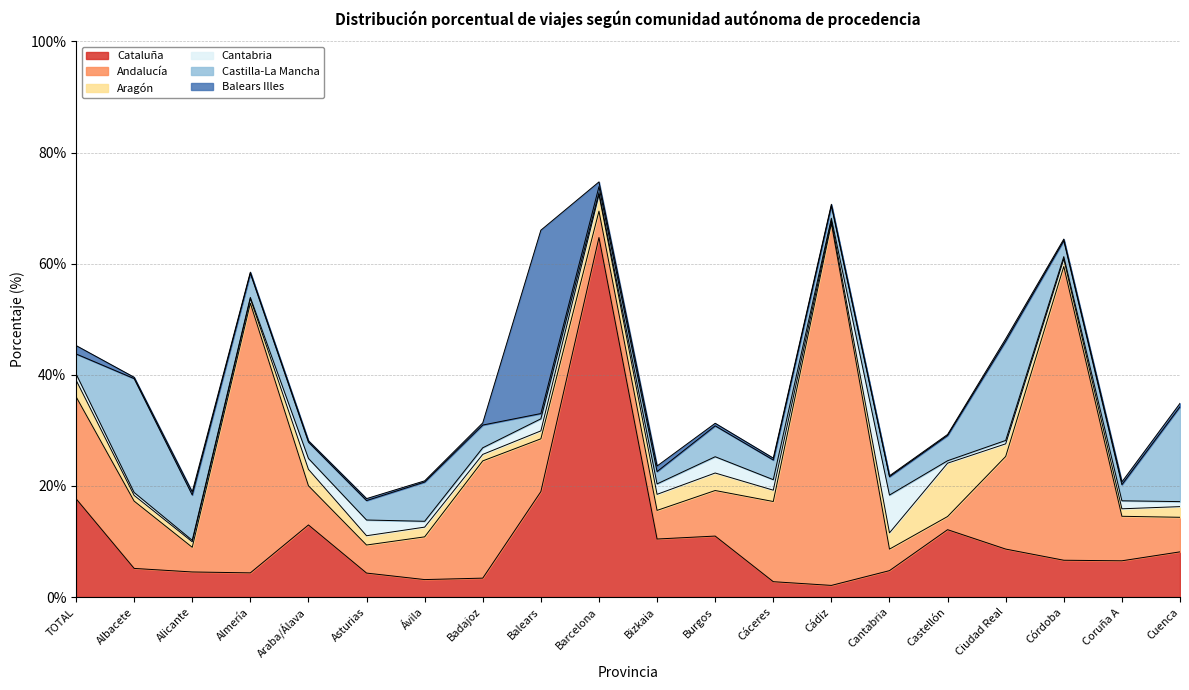

Rank the categories by Cantabria value from lowest to highest.

Almería, Alicante, Barcelona, Córdoba, Cádiz, Castellón, Albacete, Ciudad Real, Cuenca, Ávila, TOTAL, Badajoz, Coruña A, Bizkaia, Cáceres, Araba/Álava, Balears, Asturias, Burgos, Cantabria